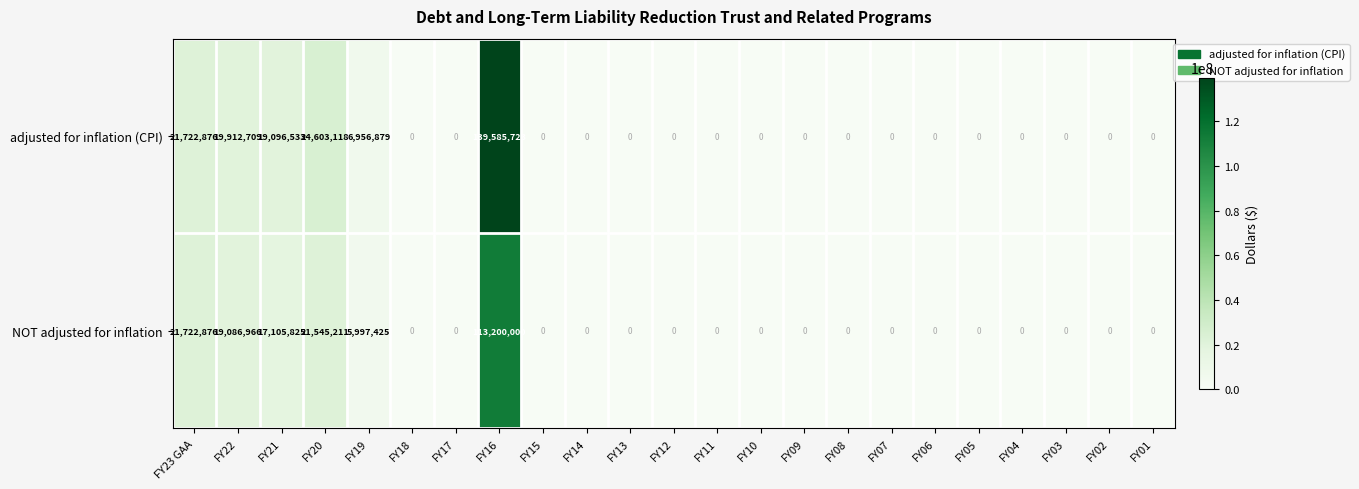

At which label does adjusted for inflation (CPI) reach its peak?

FY16